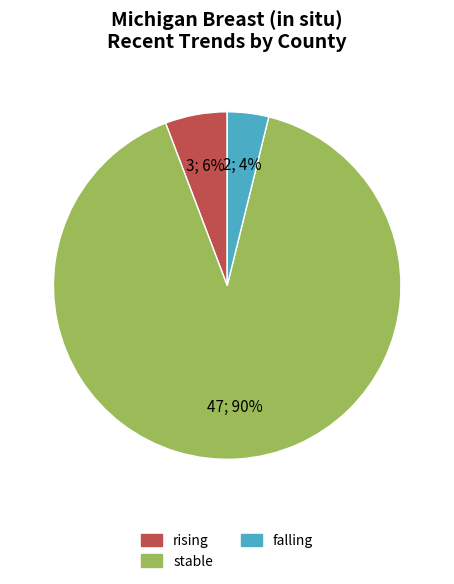

To the nearest percent, what is the average slice percentage?

33%